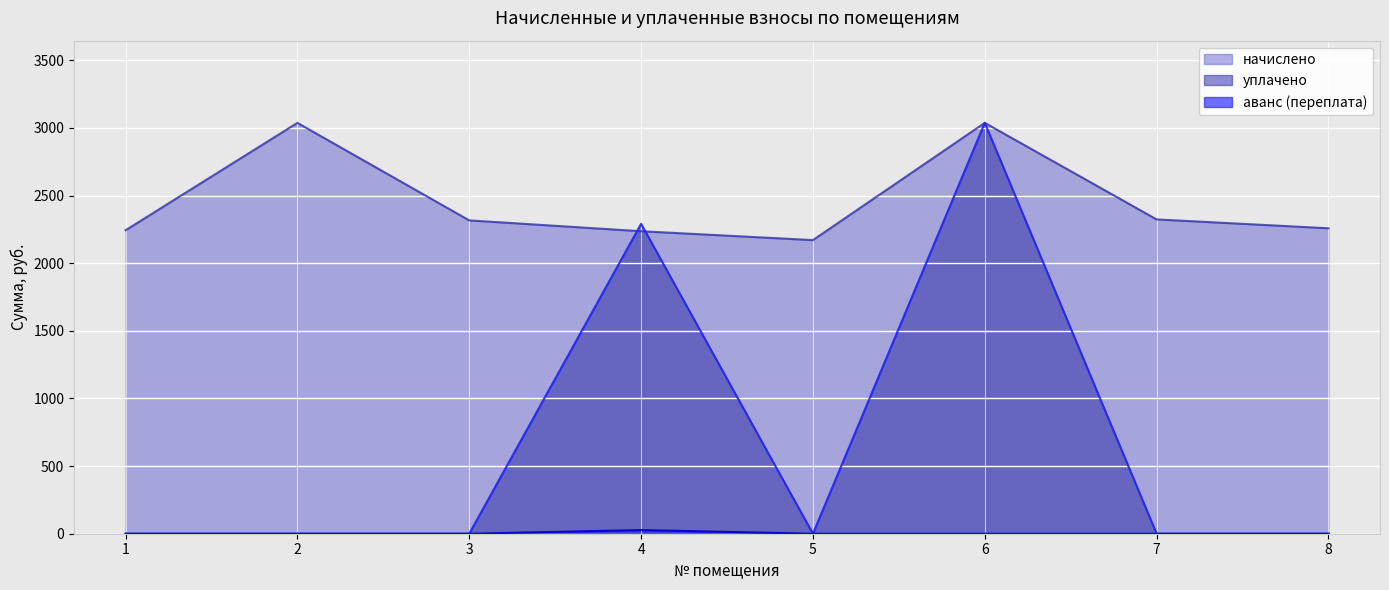

Is the value of начислено at 1 greater than the value of уплачено at 3?

Yes